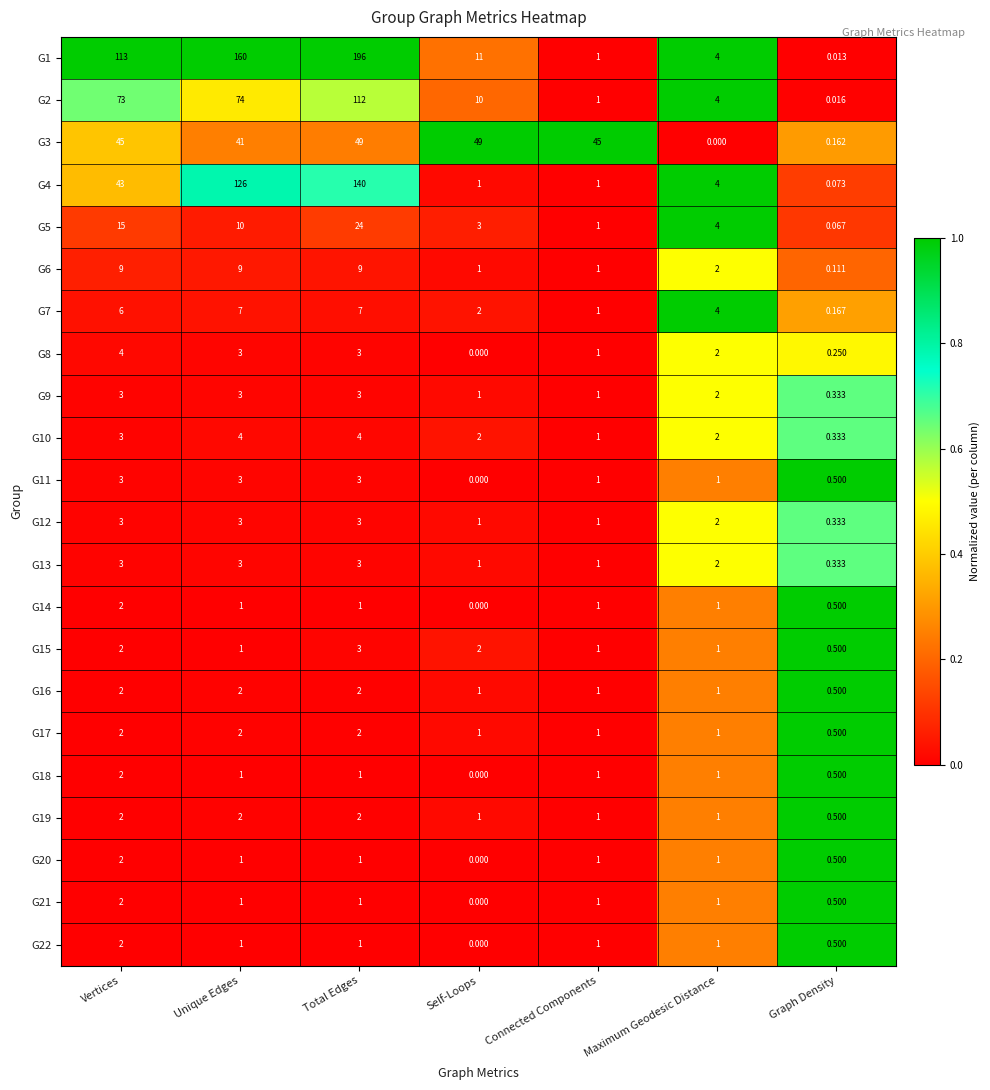

Which label corresponds to the largest value in the chart?

Total Edges